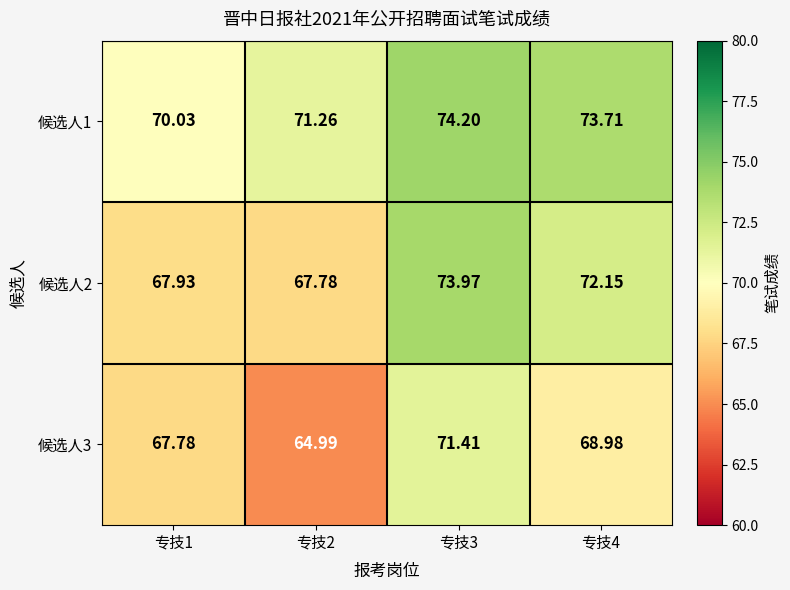

List the series in order of their overall mean, highest first.

候选人1, 候选人2, 候选人3